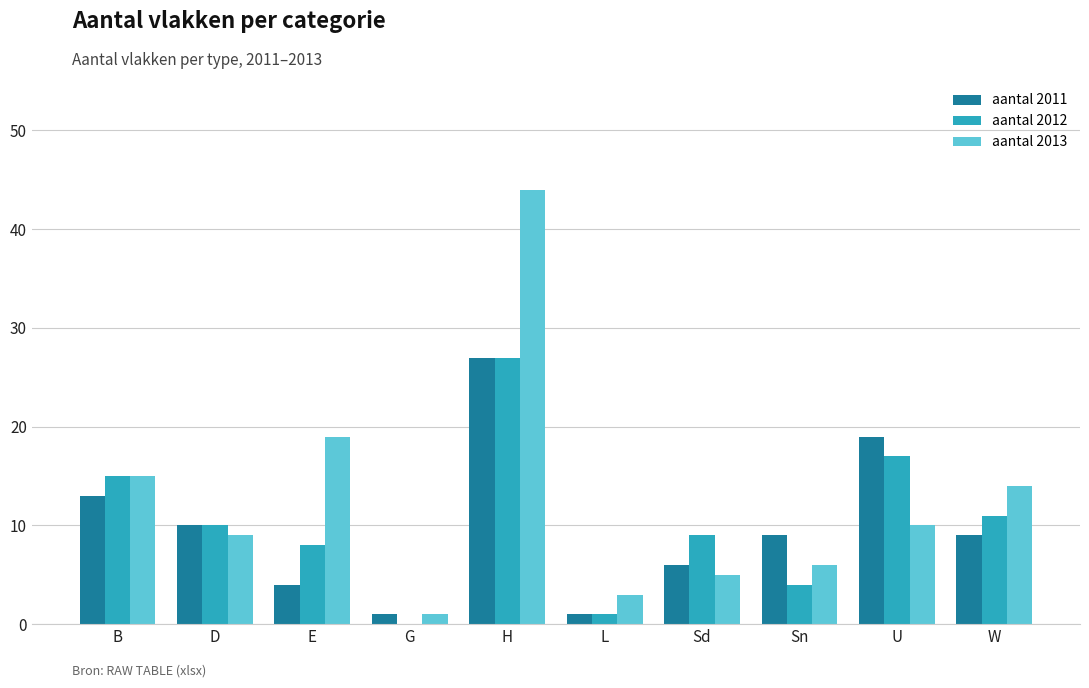

What is the sum of the aantal 2011 values at E and Sd?

10